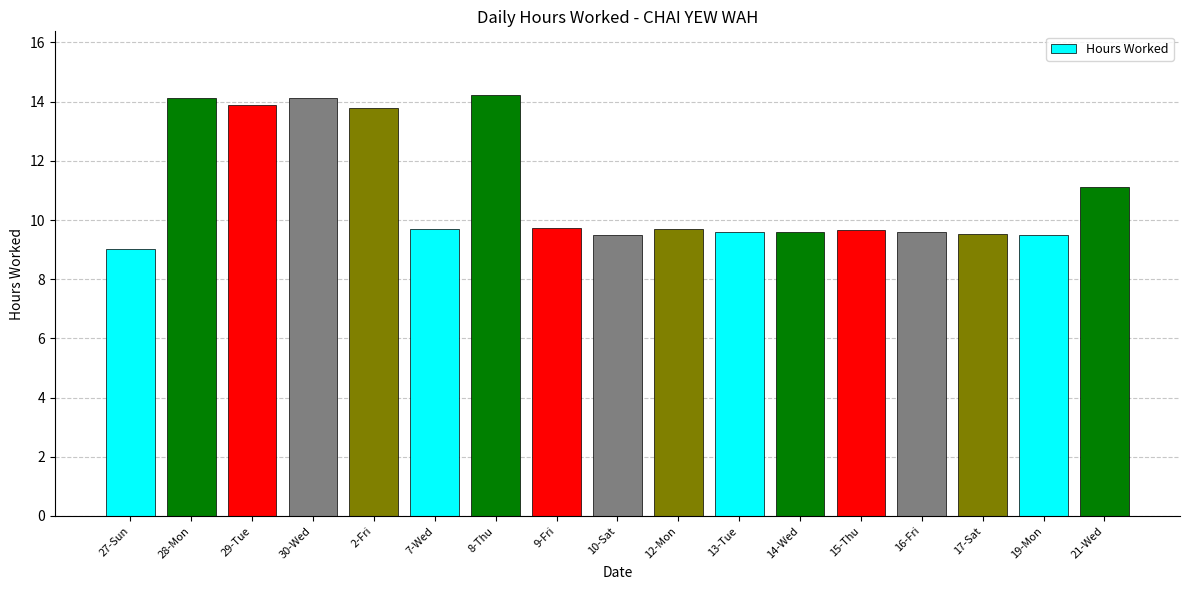

What is the label of the 12th bar from the right?

7-Wed